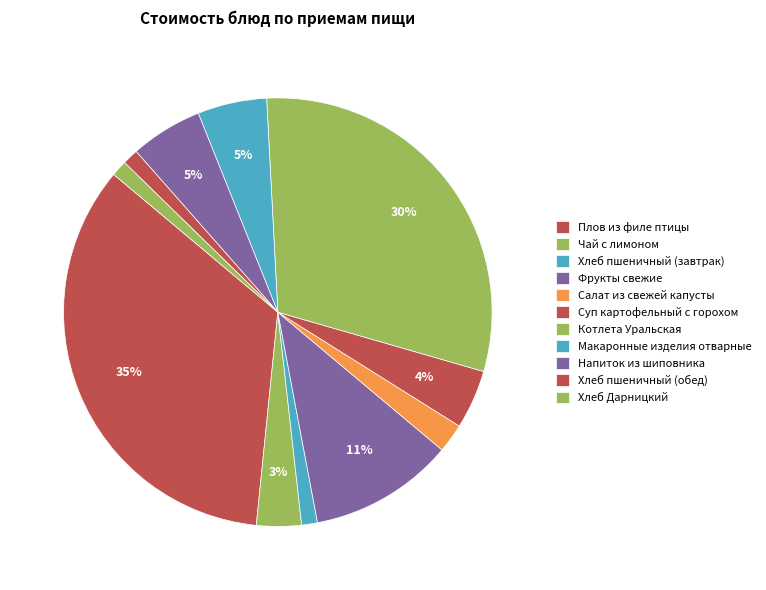

How many slices are in this pie chart?

11